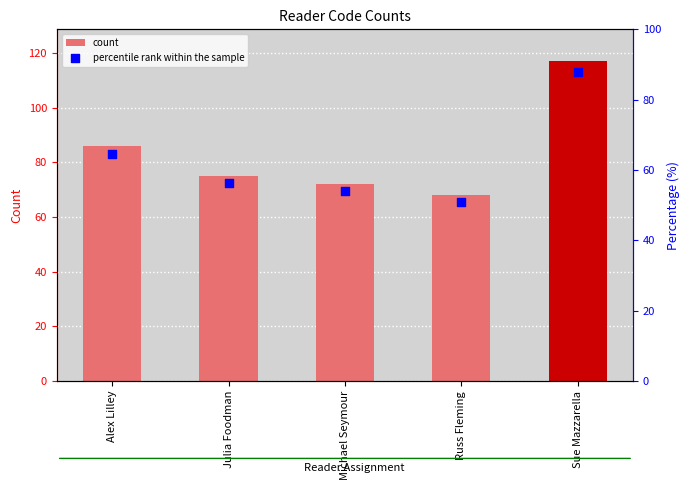

At how many categories does at least one series exceed 110?

1